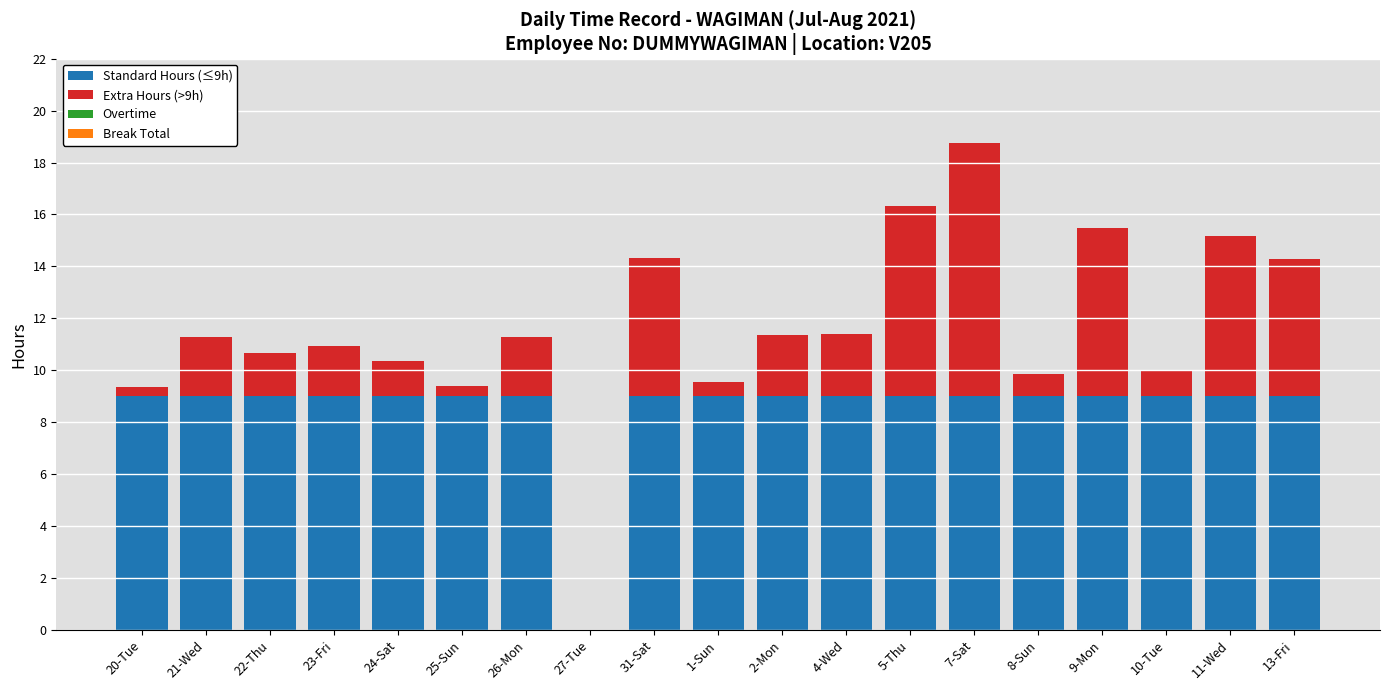

Is it true that Standard Hours (≤9h) equals 9.0 at 22-Thu?

True